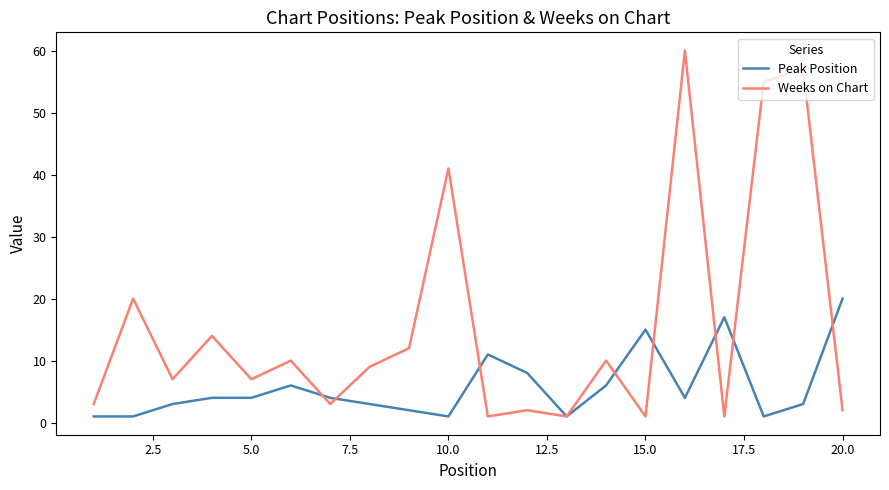

Which series has the largest total across all categories?

Weeks on Chart